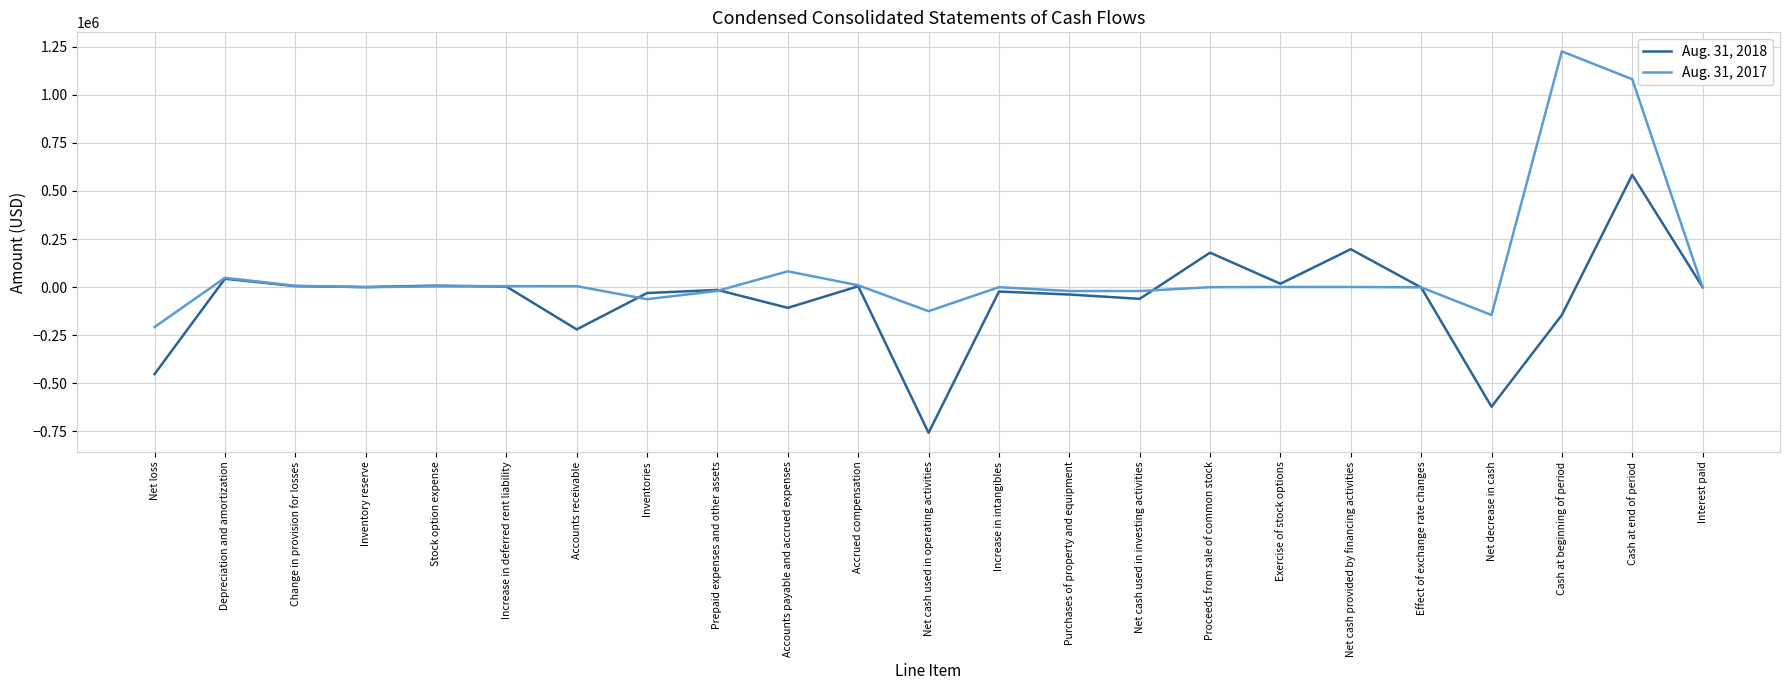

Which series changed the most between Inventory reserve and Net cash provided by financing activities?

Aug. 31, 2018